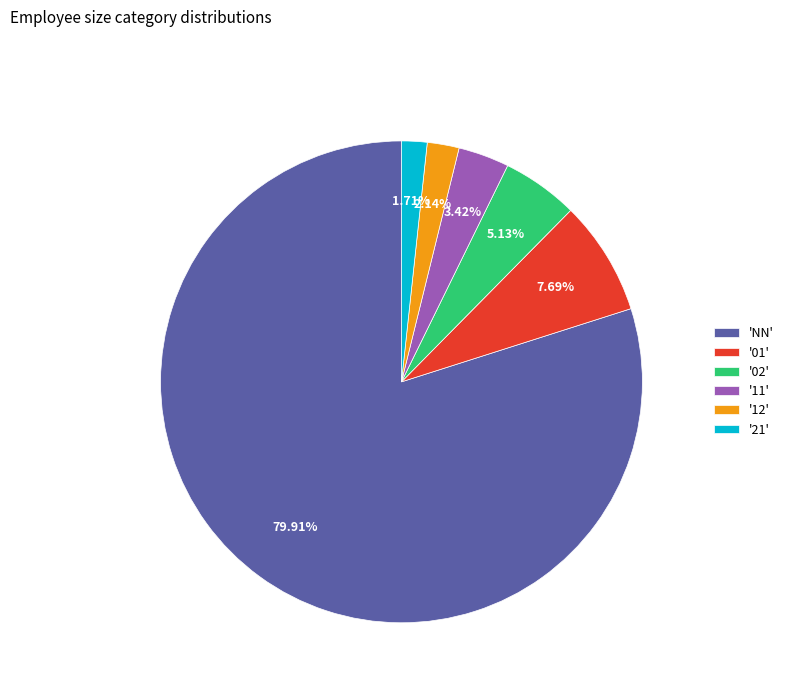

To the nearest percent, what is the difference between the largest and smallest slice percentages?

78%